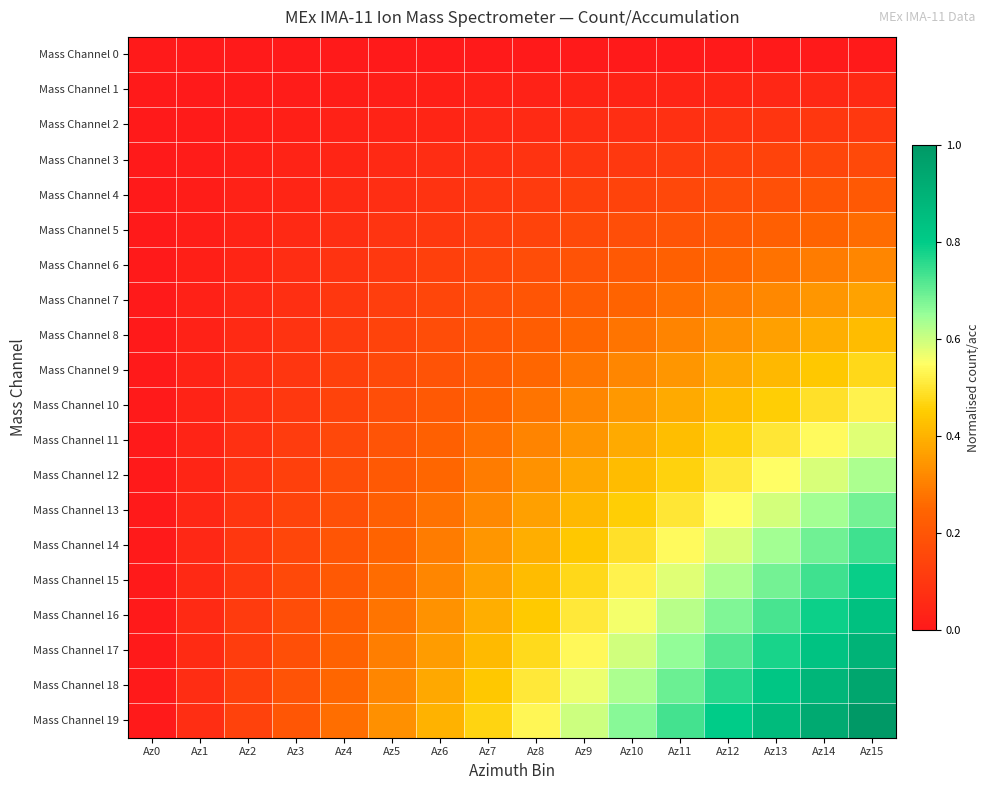

Reading left to right, list all the values displayed in this chart.

Mass Channel 0: Az0=0.0	Az1=0.0	Az2=0.0	Az3=0.0	Az4=0.0	Az5=0.0	Az6=0.0	Az7=0.0	Az8=0.0	Az9=0.0	Az10=0.0	Az11=0.0	Az12=0.0	Az13=0.0	Az14=0.0	Az15=0.0
Mass Channel 1: Az0=0.0	Az1=0.0	Az2=0.0	Az3=0.0	Az4=0.0	Az5=0.0	Az6=0.0	Az7=0.0	Az8=0.0	Az9=0.0	Az10=0.0	Az11=0.0	Az12=0.0	Az13=0.0	Az14=0.0	Az15=0.1
Mass Channel 2: Az0=0.0	Az1=0.0	Az2=0.0	Az3=0.0	Az4=0.0	Az5=0.0	Az6=0.0	Az7=0.0	Az8=0.1	Az9=0.1	Az10=0.1	Az11=0.1	Az12=0.1	Az13=0.1	Az14=0.1	Az15=0.1
Mass Channel 3: Az0=0.0	Az1=0.0	Az2=0.0	Az3=0.0	Az4=0.0	Az5=0.1	Az6=0.1	Az7=0.1	Az8=0.1	Az9=0.1	Az10=0.1	Az11=0.1	Az12=0.1	Az13=0.1	Az14=0.1	Az15=0.2
Mass Channel 4: Az0=0.0	Az1=0.0	Az2=0.0	Az3=0.0	Az4=0.1	Az5=0.1	Az6=0.1	Az7=0.1	Az8=0.1	Az9=0.1	Az10=0.1	Az11=0.2	Az12=0.2	Az13=0.2	Az14=0.2	Az15=0.2
Mass Channel 5: Az0=0.0	Az1=0.0	Az2=0.0	Az3=0.1	Az4=0.1	Az5=0.1	Az6=0.1	Az7=0.1	Az8=0.1	Az9=0.2	Az10=0.2	Az11=0.2	Az12=0.2	Az13=0.2	Az14=0.2	Az15=0.3
Mass Channel 6: Az0=0.0	Az1=0.0	Az2=0.0	Az3=0.1	Az4=0.1	Az5=0.1	Az6=0.1	Az7=0.1	Az8=0.2	Az9=0.2	Az10=0.2	Az11=0.2	Az12=0.3	Az13=0.3	Az14=0.3	Az15=0.3
Mass Channel 7: Az0=0.0	Az1=0.0	Az2=0.0	Az3=0.1	Az4=0.1	Az5=0.1	Az6=0.1	Az7=0.2	Az8=0.2	Az9=0.2	Az10=0.2	Az11=0.3	Az12=0.3	Az13=0.3	Az14=0.3	Az15=0.4
Mass Channel 8: Az0=0.0	Az1=0.0	Az2=0.1	Az3=0.1	Az4=0.1	Az5=0.1	Az6=0.2	Az7=0.2	Az8=0.2	Az9=0.3	Az10=0.3	Az11=0.3	Az12=0.3	Az13=0.4	Az14=0.4	Az15=0.4
Mass Channel 9: Az0=0.0	Az1=0.0	Az2=0.1	Az3=0.1	Az4=0.1	Az5=0.2	Az6=0.2	Az7=0.2	Az8=0.3	Az9=0.3	Az10=0.3	Az11=0.3	Az12=0.4	Az13=0.4	Az14=0.4	Az15=0.5
Mass Channel 10: Az0=0.0	Az1=0.0	Az2=0.1	Az3=0.1	Az4=0.1	Az5=0.2	Az6=0.2	Az7=0.2	Az8=0.3	Az9=0.3	Az10=0.4	Az11=0.4	Az12=0.4	Az13=0.5	Az14=0.5	Az15=0.5
Mass Channel 11: Az0=0.0	Az1=0.0	Az2=0.1	Az3=0.1	Az4=0.2	Az5=0.2	Az6=0.2	Az7=0.3	Az8=0.3	Az9=0.3	Az10=0.4	Az11=0.4	Az12=0.5	Az13=0.5	Az14=0.5	Az15=0.6
Mass Channel 12: Az0=0.0	Az1=0.0	Az2=0.1	Az3=0.1	Az4=0.2	Az5=0.2	Az6=0.3	Az7=0.3	Az8=0.3	Az9=0.4	Az10=0.4	Az11=0.5	Az12=0.5	Az13=0.5	Az14=0.6	Az15=0.6
Mass Channel 13: Az0=0.0	Az1=0.0	Az2=0.1	Az3=0.1	Az4=0.2	Az5=0.2	Az6=0.3	Az7=0.3	Az8=0.4	Az9=0.4	Az10=0.5	Az11=0.5	Az12=0.5	Az13=0.6	Az14=0.6	Az15=0.7
Mass Channel 14: Az0=0.0	Az1=0.0	Az2=0.1	Az3=0.1	Az4=0.2	Az5=0.2	Az6=0.3	Az7=0.3	Az8=0.4	Az9=0.4	Az10=0.5	Az11=0.5	Az12=0.6	Az13=0.6	Az14=0.7	Az15=0.7
Mass Channel 15: Az0=0.0	Az1=0.1	Az2=0.1	Az3=0.2	Az4=0.2	Az5=0.3	Az6=0.3	Az7=0.4	Az8=0.4	Az9=0.5	Az10=0.5	Az11=0.6	Az12=0.6	Az13=0.7	Az14=0.7	Az15=0.8
Mass Channel 16: Az0=0.0	Az1=0.1	Az2=0.1	Az3=0.2	Az4=0.2	Az5=0.3	Az6=0.3	Az7=0.4	Az8=0.4	Az9=0.5	Az10=0.6	Az11=0.6	Az12=0.7	Az13=0.7	Az14=0.8	Az15=0.8
Mass Channel 17: Az0=0.0	Az1=0.1	Az2=0.1	Az3=0.2	Az4=0.2	Az5=0.3	Az6=0.4	Az7=0.4	Az8=0.5	Az9=0.5	Az10=0.6	Az11=0.7	Az12=0.7	Az13=0.8	Az14=0.8	Az15=0.9
Mass Channel 18: Az0=0.0	Az1=0.1	Az2=0.1	Az3=0.2	Az4=0.3	Az5=0.3	Az6=0.4	Az7=0.4	Az8=0.5	Az9=0.6	Az10=0.6	Az11=0.7	Az12=0.8	Az13=0.8	Az14=0.9	Az15=0.9
Mass Channel 19: Az0=0.0	Az1=0.1	Az2=0.1	Az3=0.2	Az4=0.3	Az5=0.3	Az6=0.4	Az7=0.5	Az8=0.5	Az9=0.6	Az10=0.7	Az11=0.7	Az12=0.8	Az13=0.9	Az14=0.9	Az15=1.0